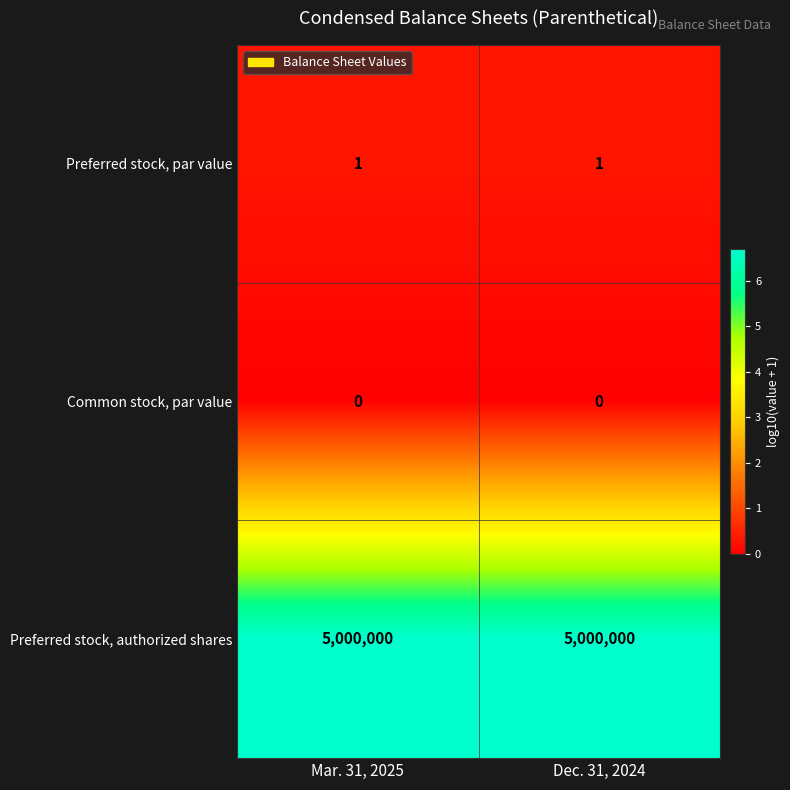

Count the number of data series in this chart.

3